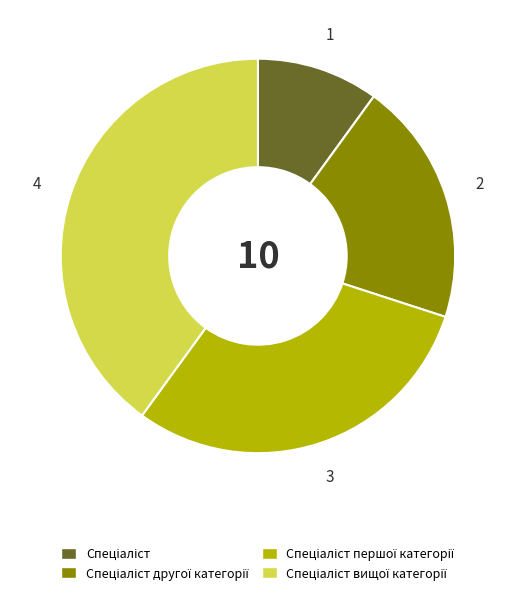

Does any single category account for the majority?

No